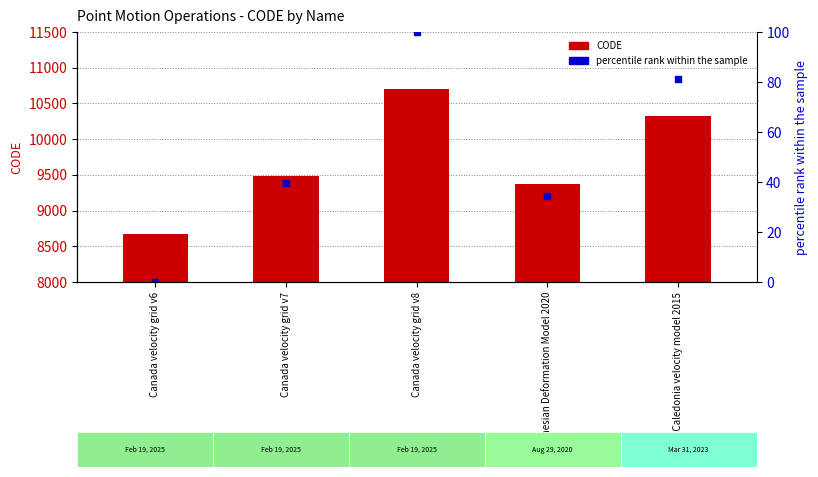

What is the difference between the highest and lowest values at Canada velocity grid v7?

9443.3